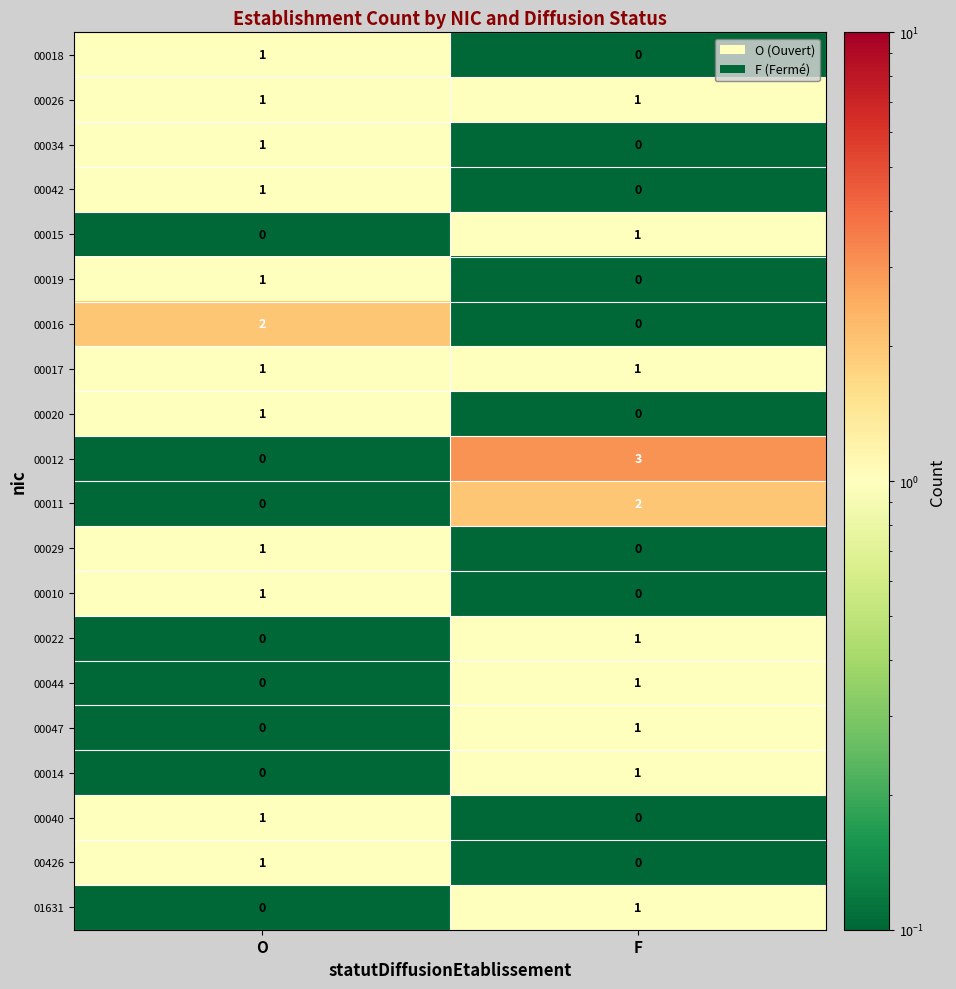

What is the maximum value shown in the chart?

3